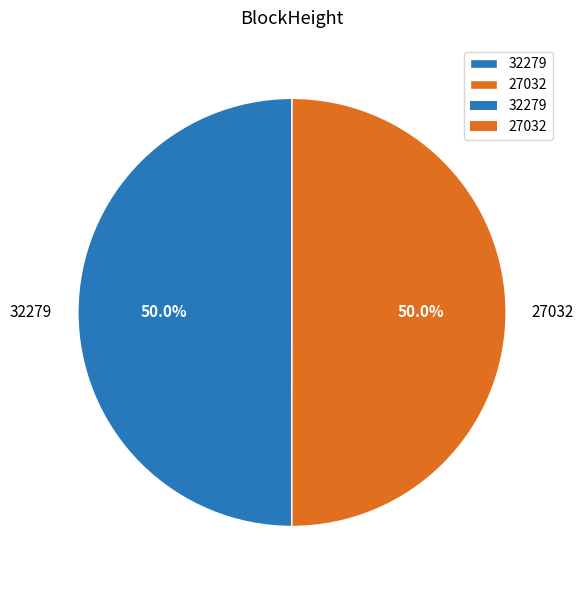

What percentage is NOT represented by 27032?

50.0%